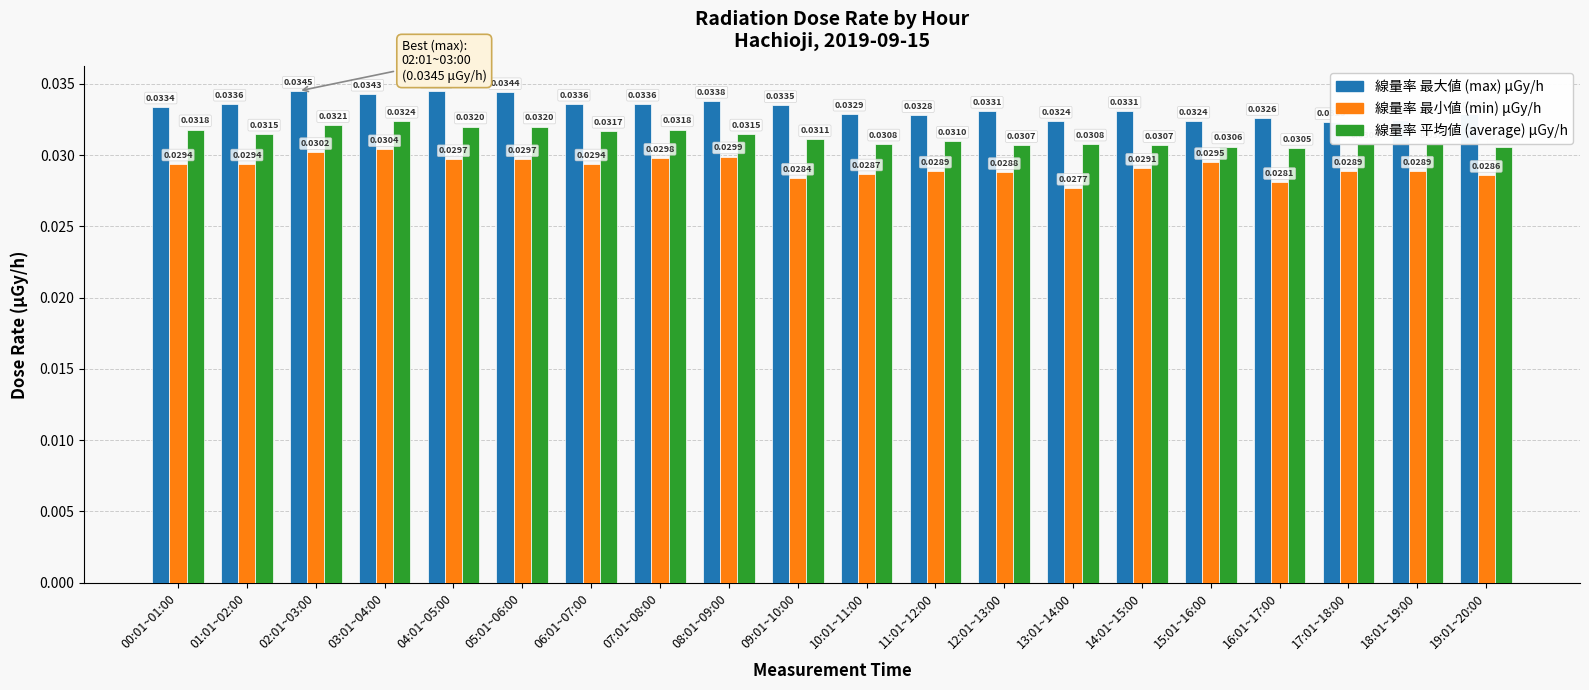

At which category is the sum across all series the highest?

03:01~04:00